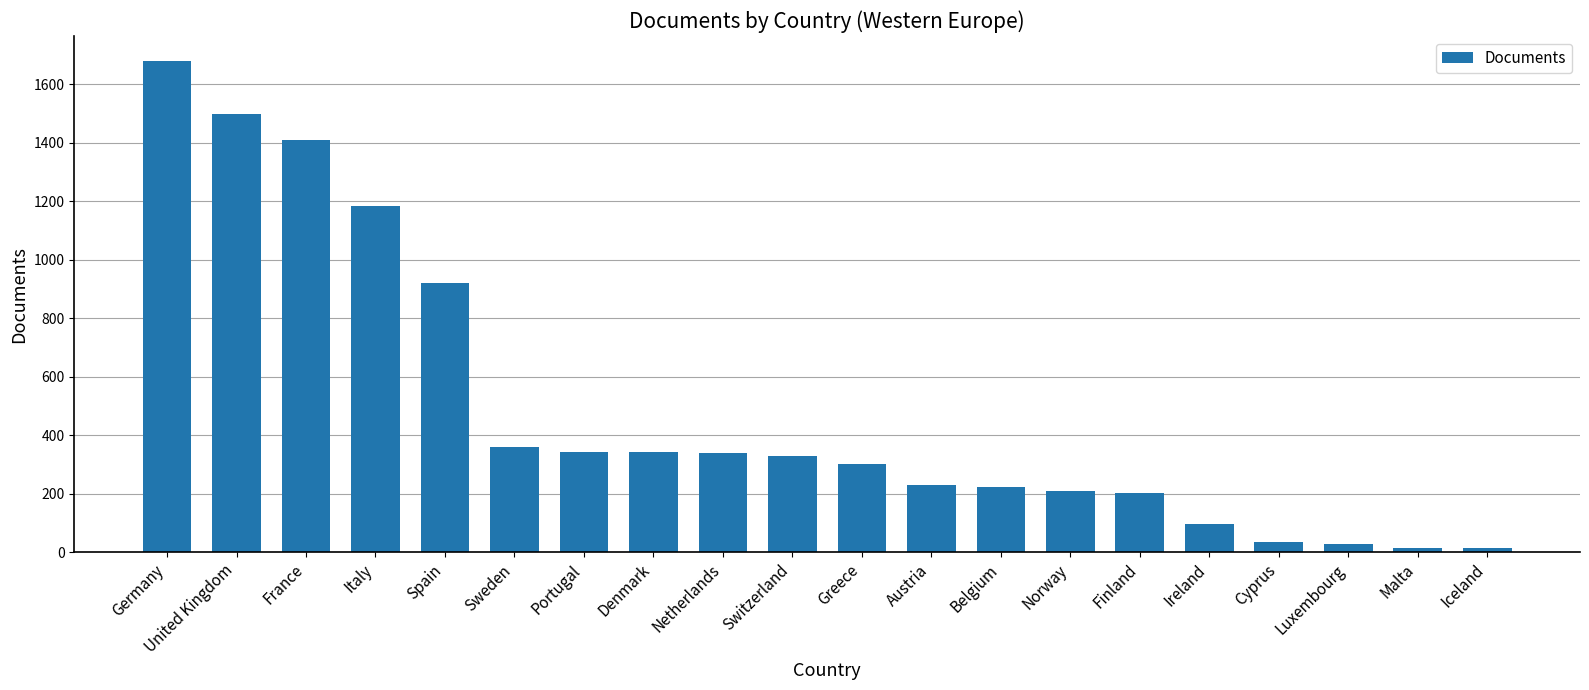

What is the change in value from Greece to Austria?

-73